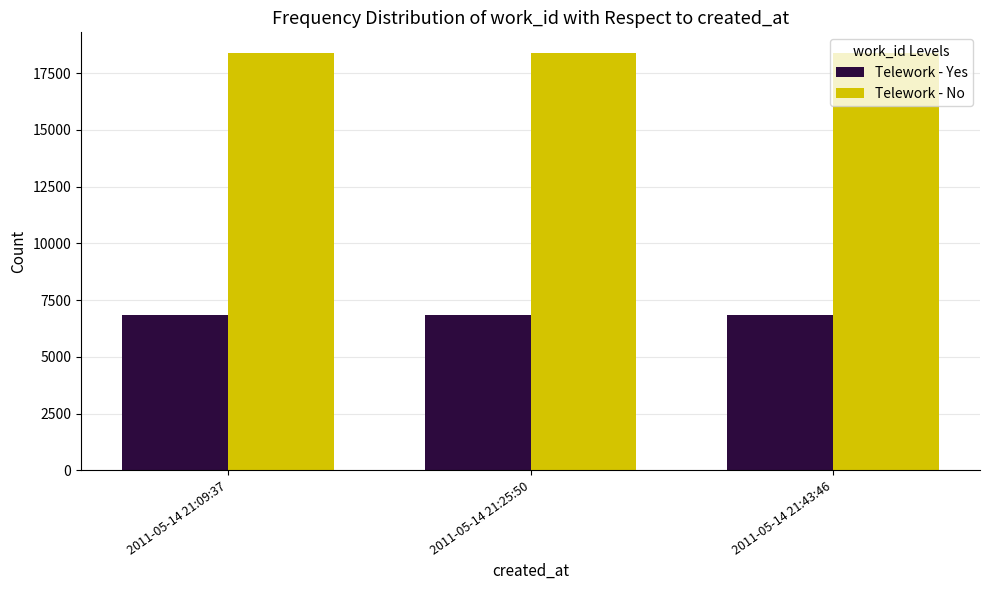

What value does the Telework - No series have at 2011-05-14 21:25:50?

18381